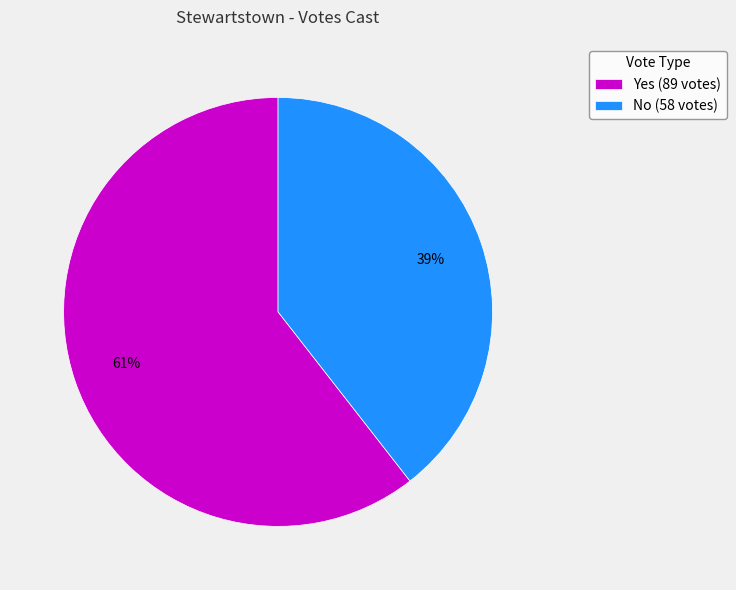

What is the smallest slice in the pie chart?

No